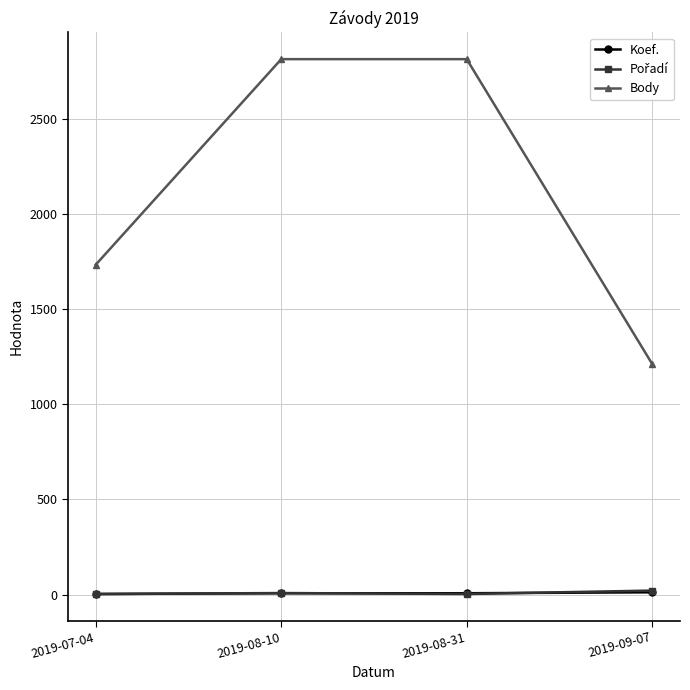

What is the highest value of the Koef. series?

12